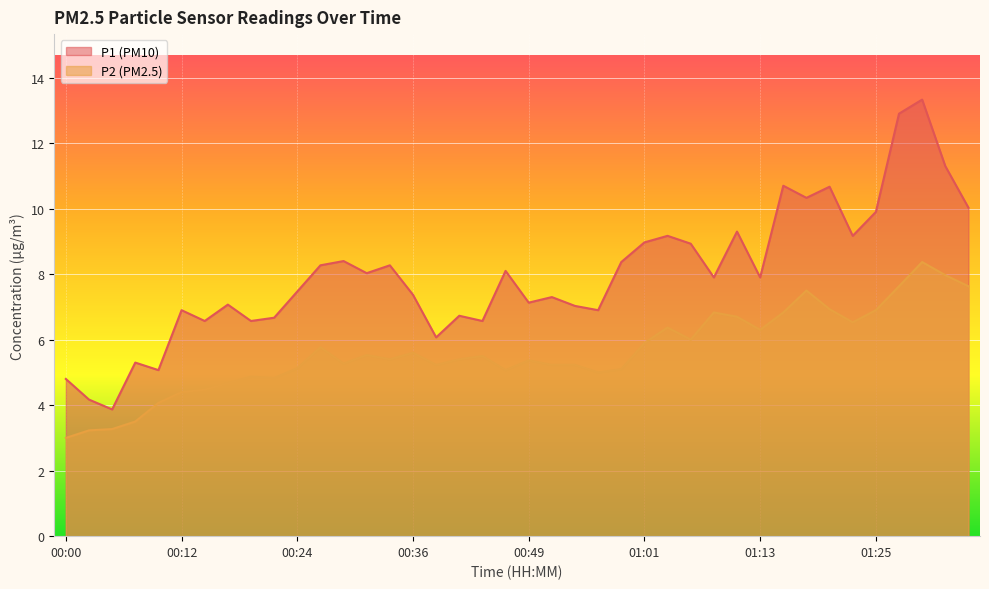

Which series changed the most between 00:46 and 01:01?

P1